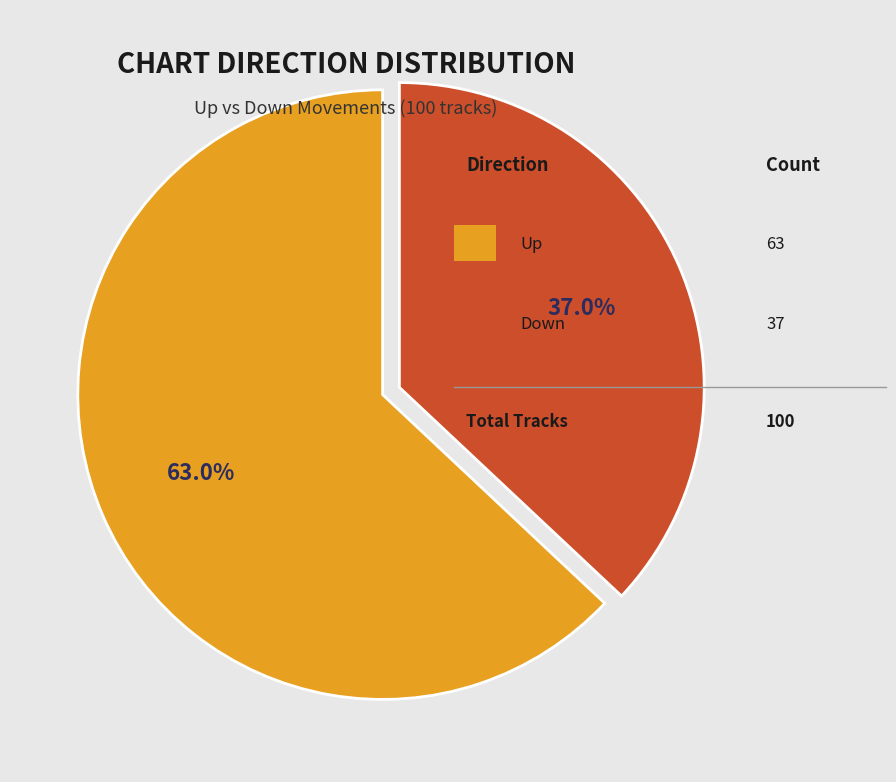

Does any single category account for the majority?

Yes